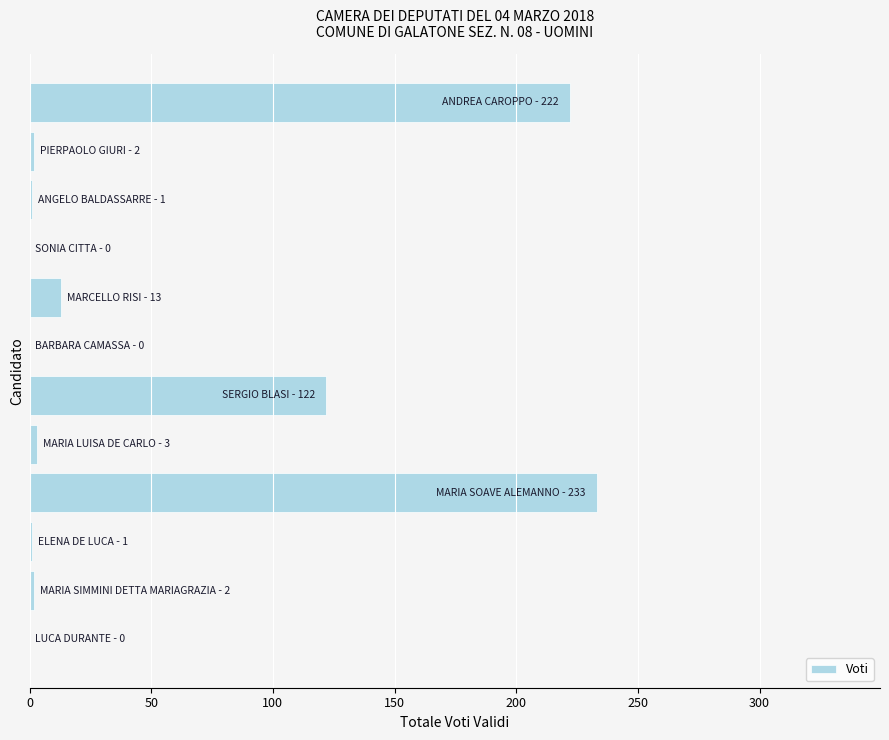

What is the greatest value displayed?

233